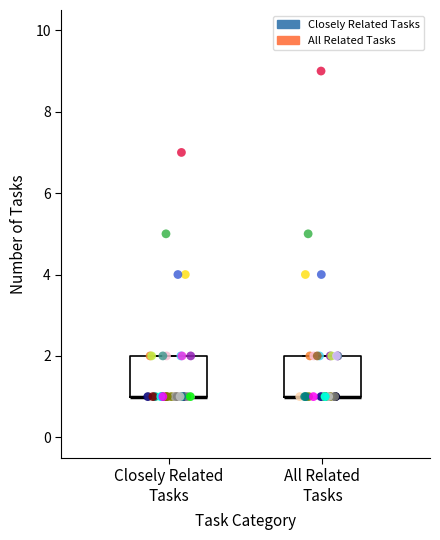

Where is the lower edge of the box for All Related Tasks on the y-axis? The values are not printed on the chart, so give them approximately, as read against the axis.

1